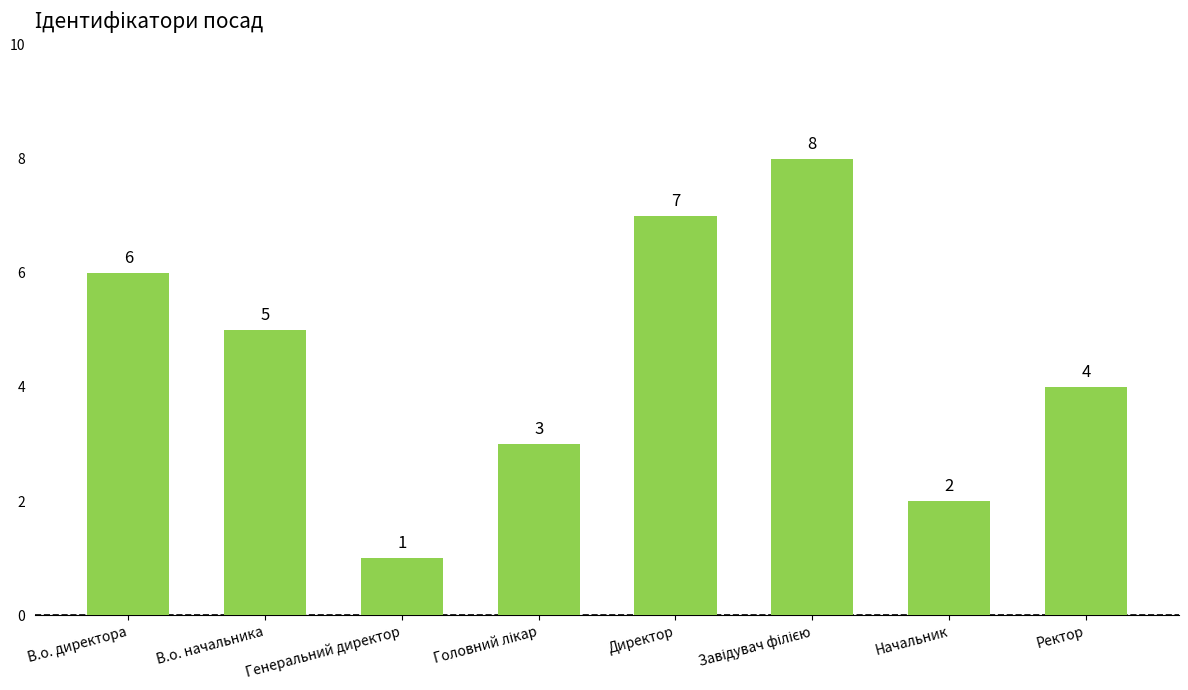

How many values are between 3 and 7?

5